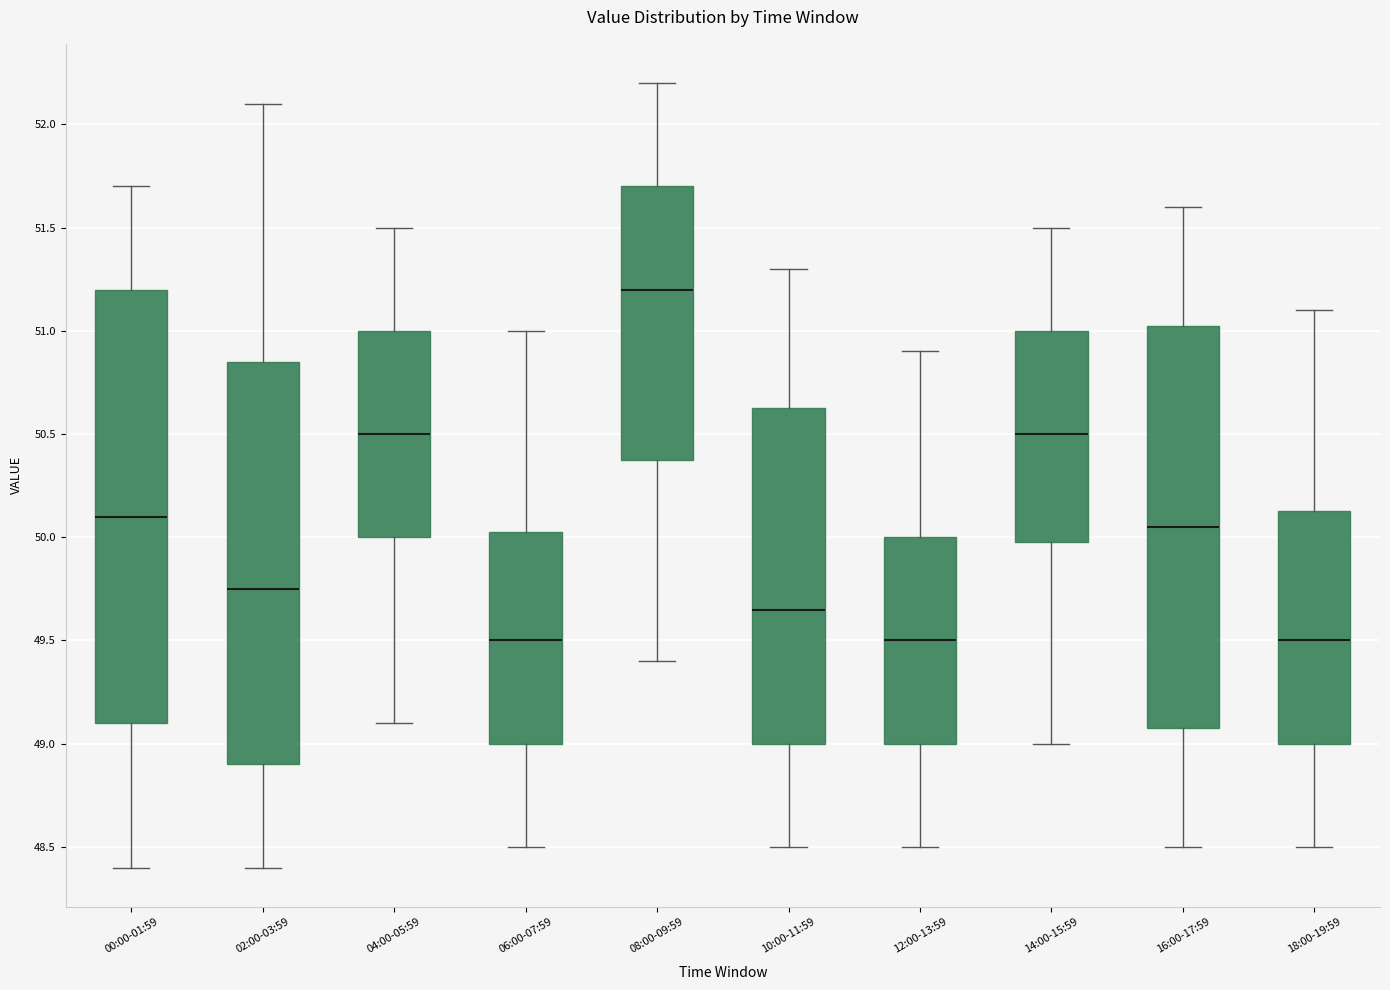

Reading left to right, read every box against the y-axis: the position of its median line, the range the box covers, and the ends of its whiskers. The values are not printed on the chart, so give them approximately, as read against the axis.

00:00-01:59: median 50.10, box 49.10 to 51.20, whiskers 48.40 to 51.70
02:00-03:59: median 49.75, box 48.90 to 50.85, whiskers 48.40 to 52.10
04:00-05:59: median 50.50, box 50.00 to 51.00, whiskers 49.10 to 51.50
06:00-07:59: median 49.50, box 49.00 to 50.05, whiskers 48.50 to 51.00
08:00-09:59: median 51.20, box 50.40 to 51.70, whiskers 49.40 to 52.20
10:00-11:59: median 49.65, box 49.00 to 50.65, whiskers 48.50 to 51.30
12:00-13:59: median 49.50, box 49.00 to 50.00, whiskers 48.50 to 50.90
14:00-15:59: median 50.50, box 50.00 to 51.00, whiskers 49.00 to 51.50
16:00-17:59: median 50.05, box 49.10 to 51.05, whiskers 48.50 to 51.60
18:00-19:59: median 49.50, box 49.00 to 50.15, whiskers 48.50 to 51.10